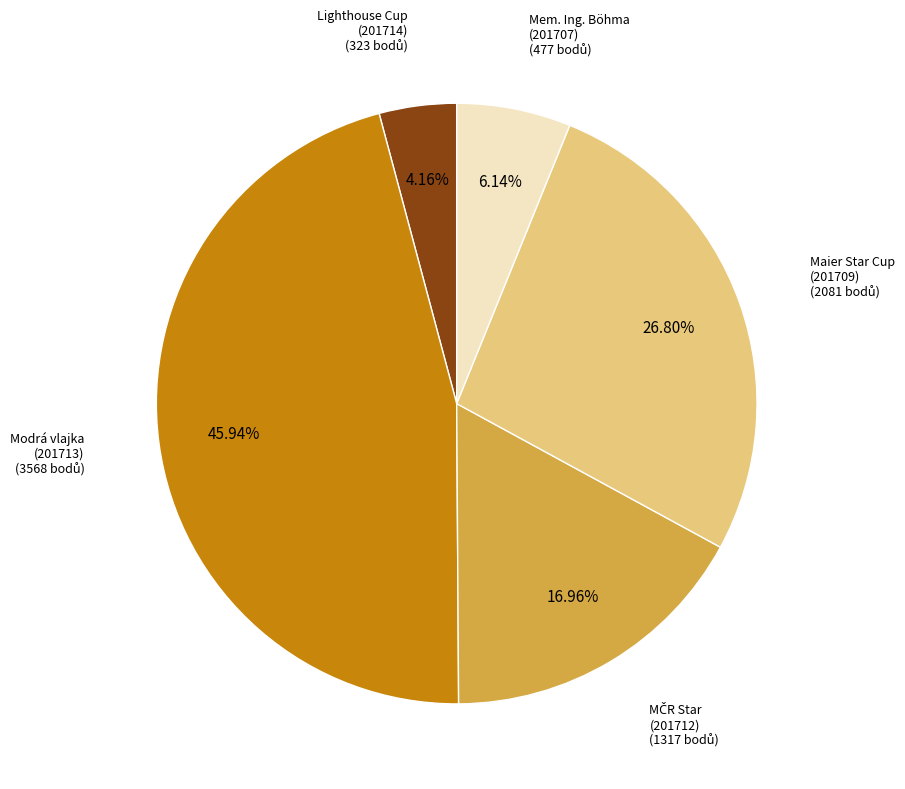

Is there any slice that represents more than half of the pie?

No